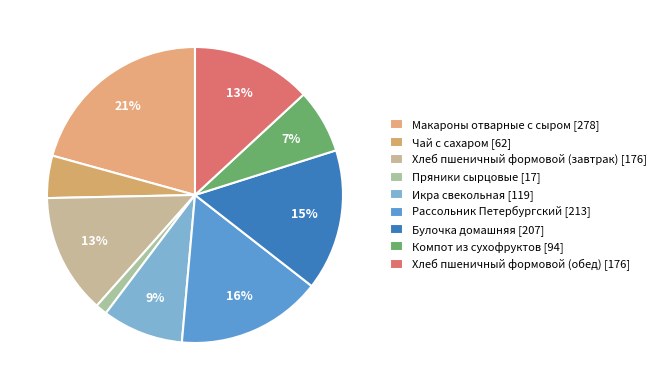

To the nearest percent, what is the combined percentage of Компот из сухофруктов and Макароны отварные с сыром?

28%